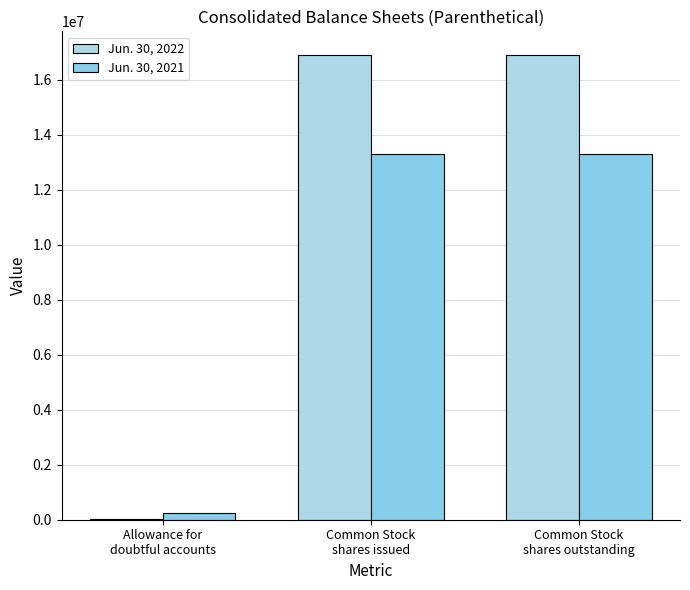

How many categories are shown in the chart?

3